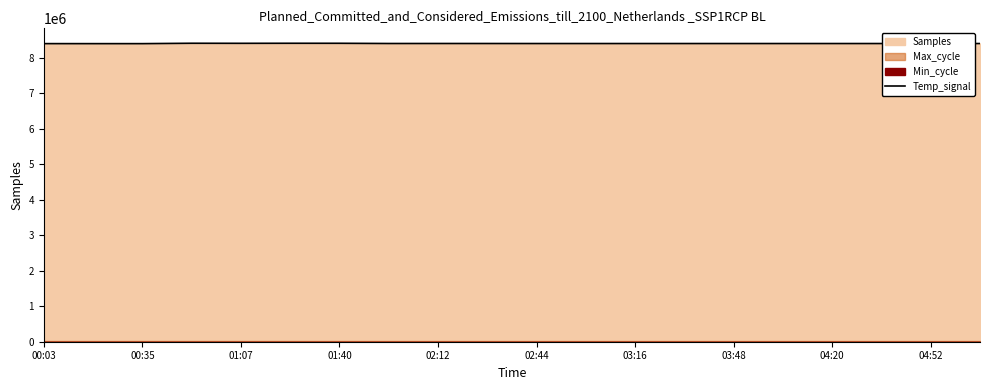

The value of Temp_signal at 00:35 is 3268490. True or false?

False